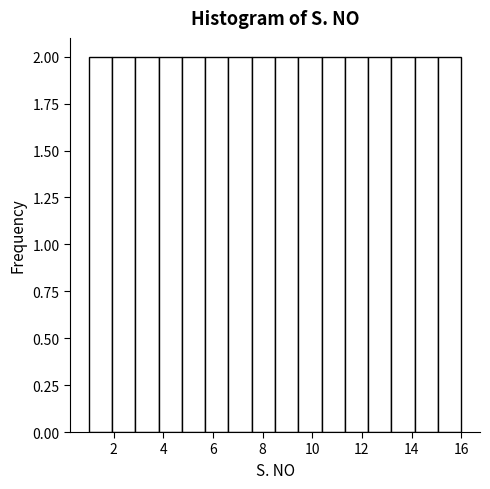

How tall is the bar that spans 10.4 to 11.4 on the x-axis? Neither the bar edges nor the heights are printed on the chart, so give them approximately, as read against the axes.

2